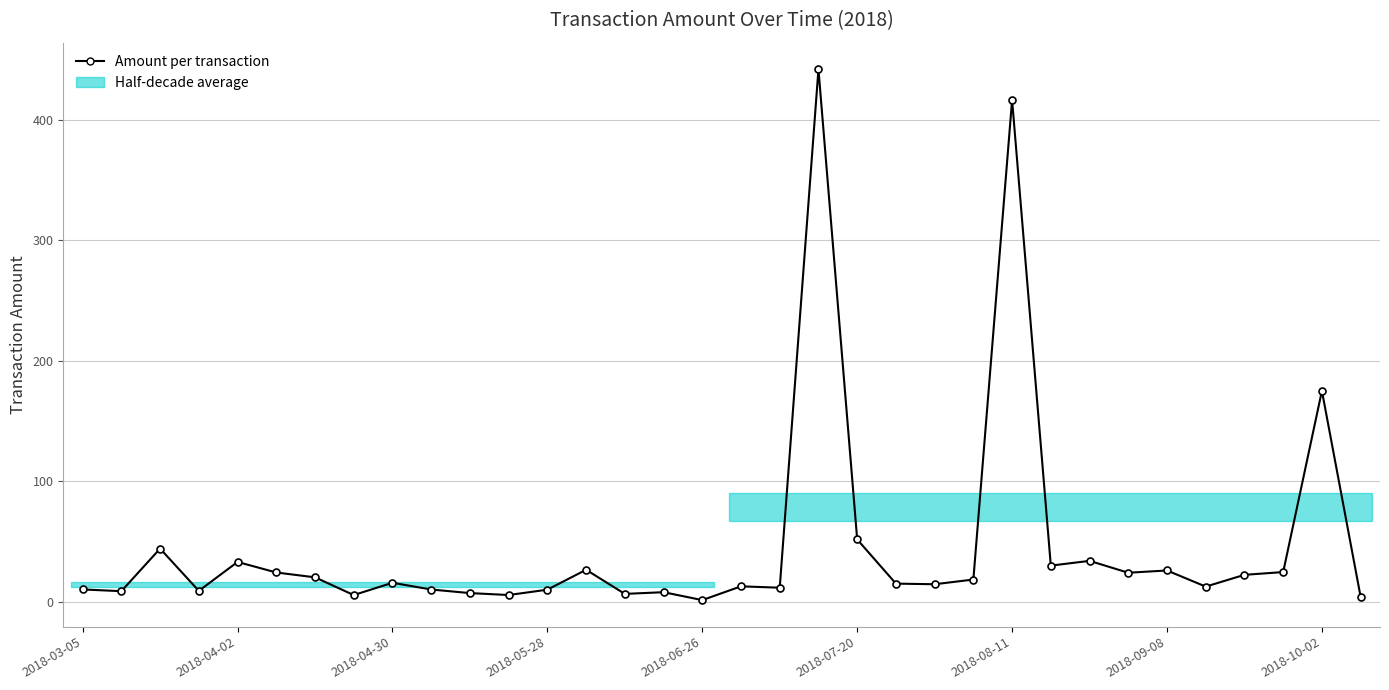

Is it true that the value at 26 is 34.1?

True